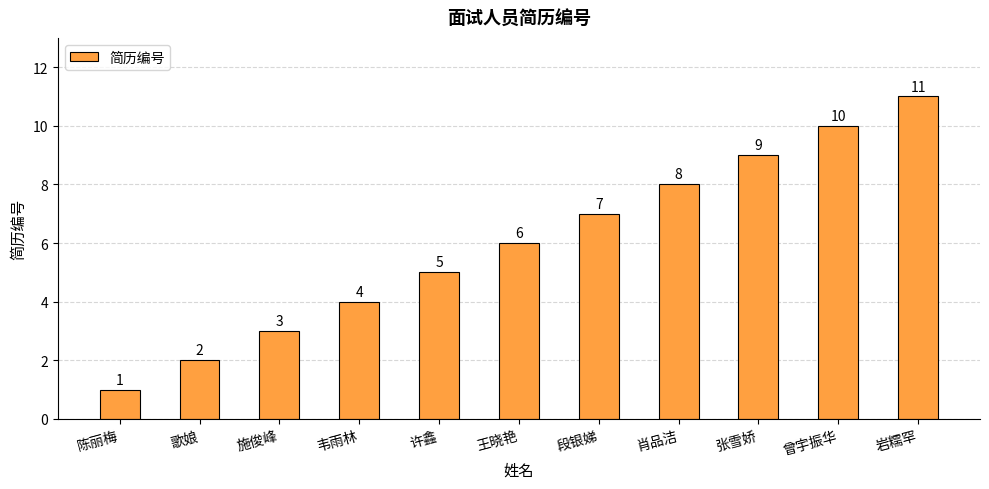

True or false: the data shows 1 at 施俊峰.

False